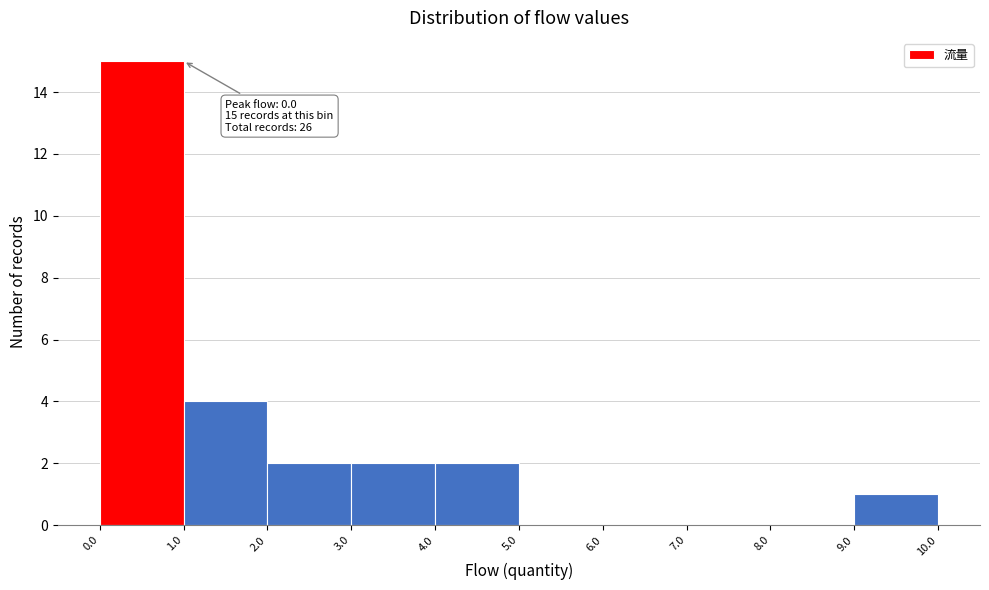

Which range on the x-axis has the tallest bar?

0.0 to 1.0